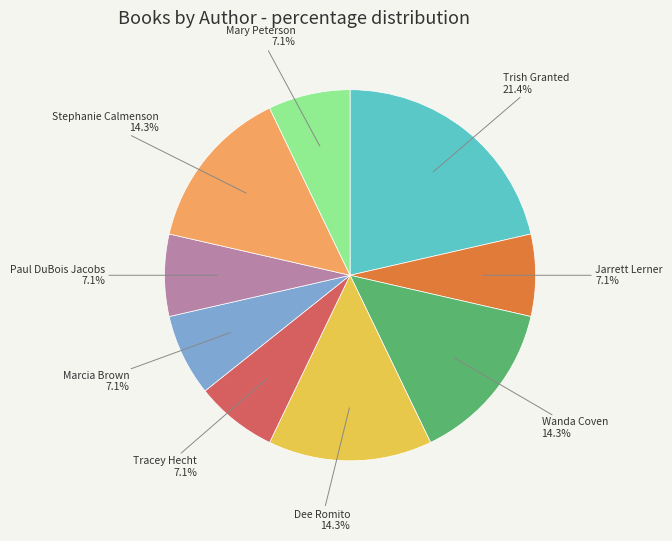

Is there any slice that represents more than half of the pie?

No